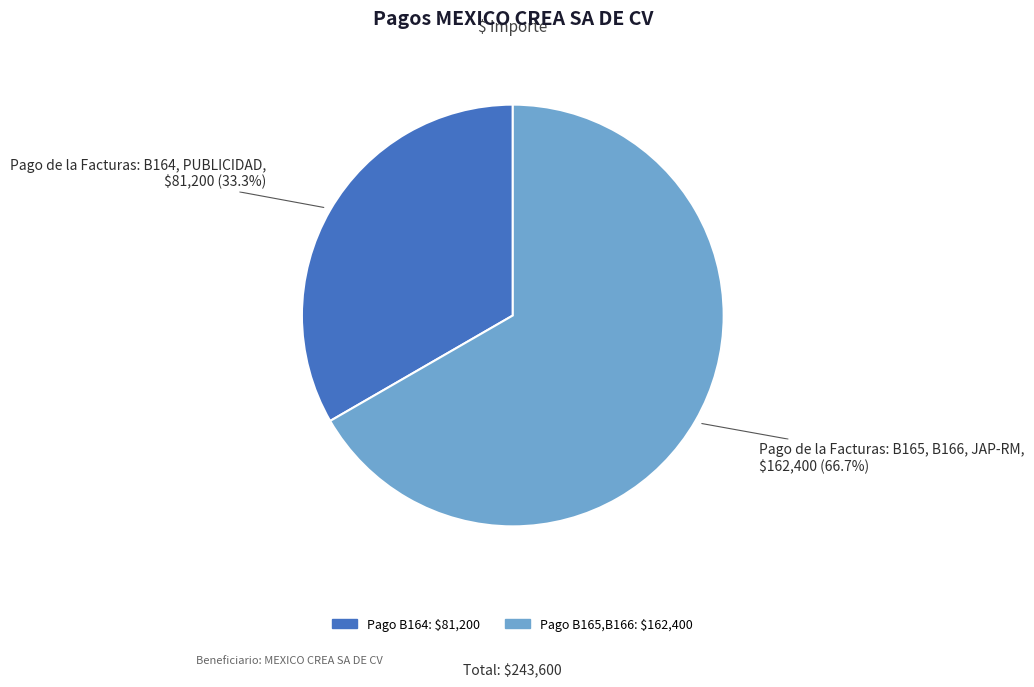

Does any single category account for the majority?

Yes